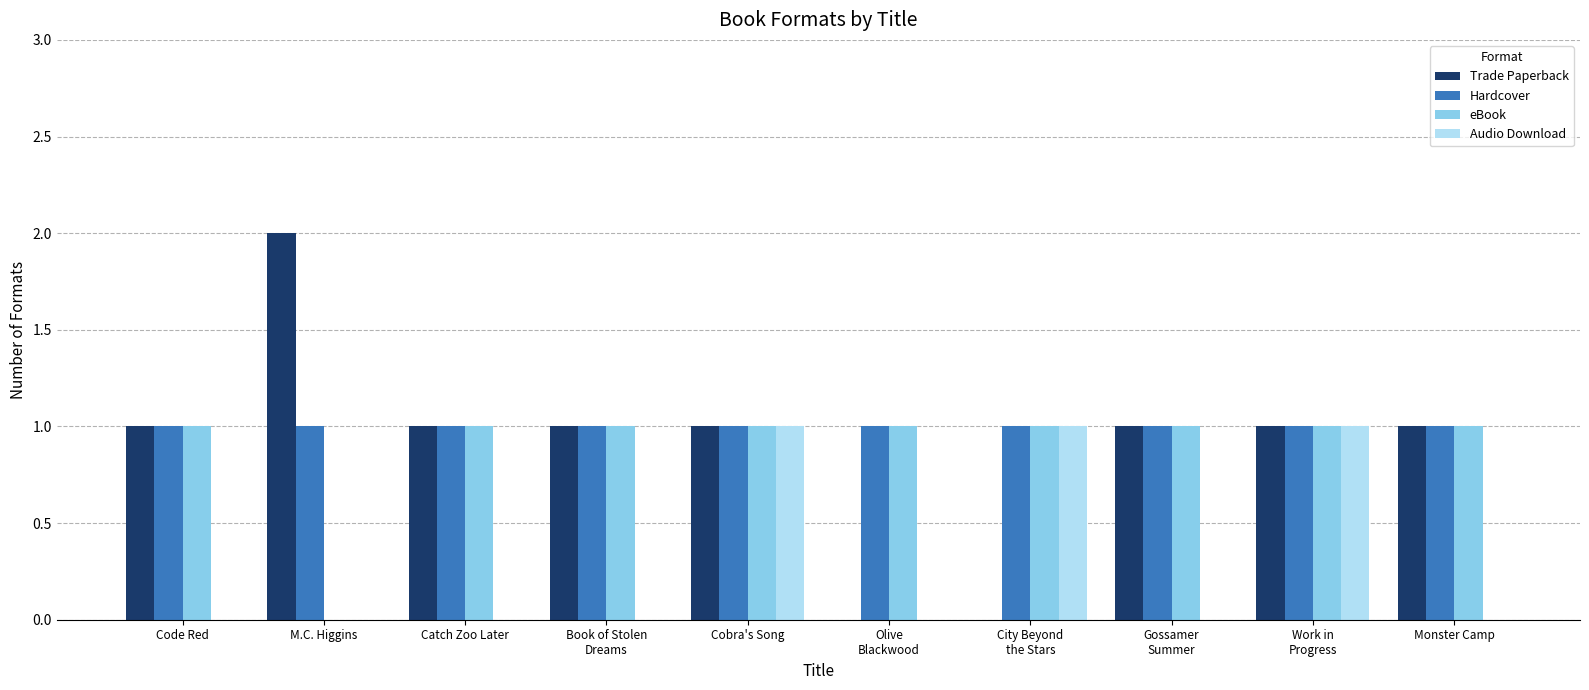

The Hardcover series shows 2 at Catch Zoo Later. True or false?

False